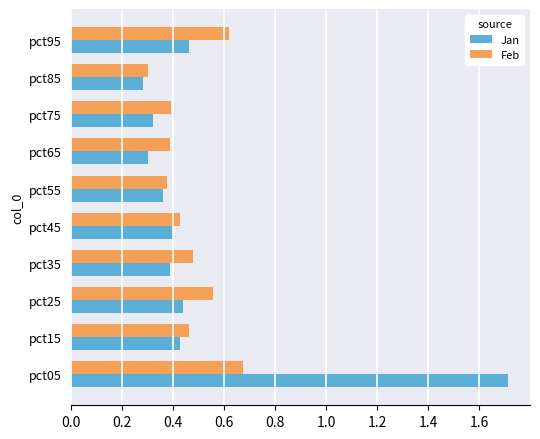

Where is Feb nearest to the value 0?

pct85